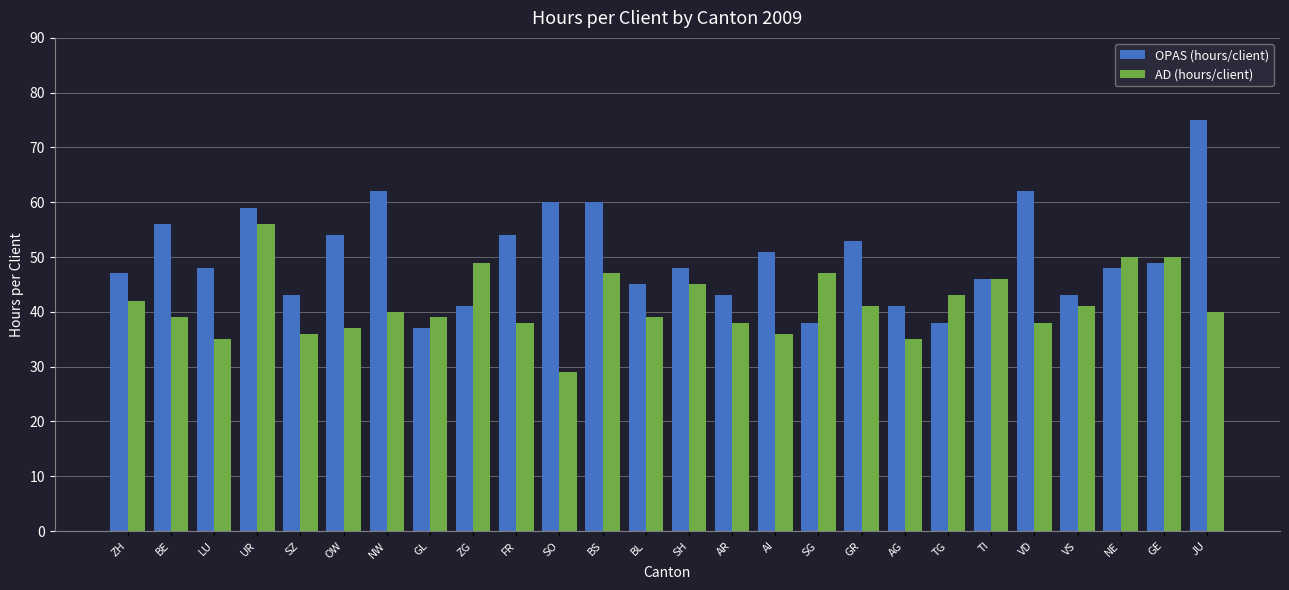

At which label does OPAS (hours/client) first exceed 48?

BE